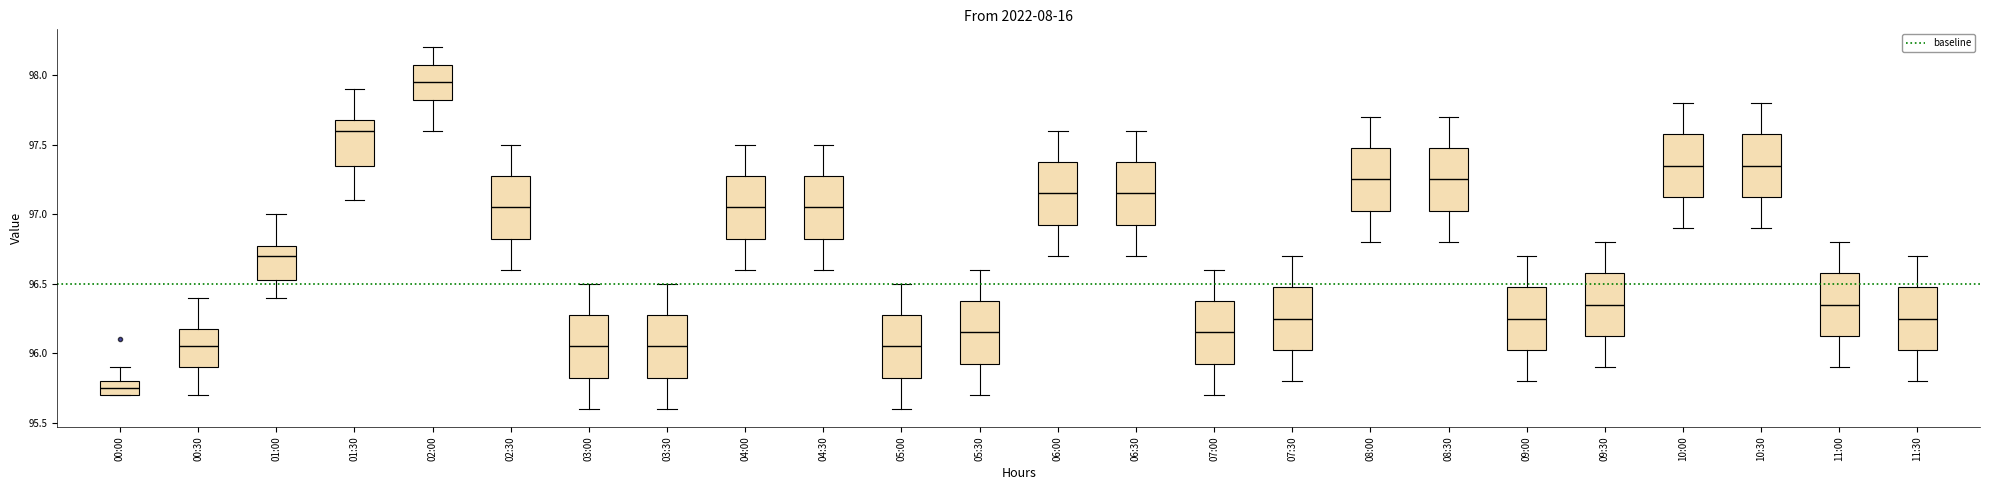

Where does the median line of the box for 00:00 sit on the y-axis? The values are not printed on the chart, so give them approximately, as read against the axis.

95.75